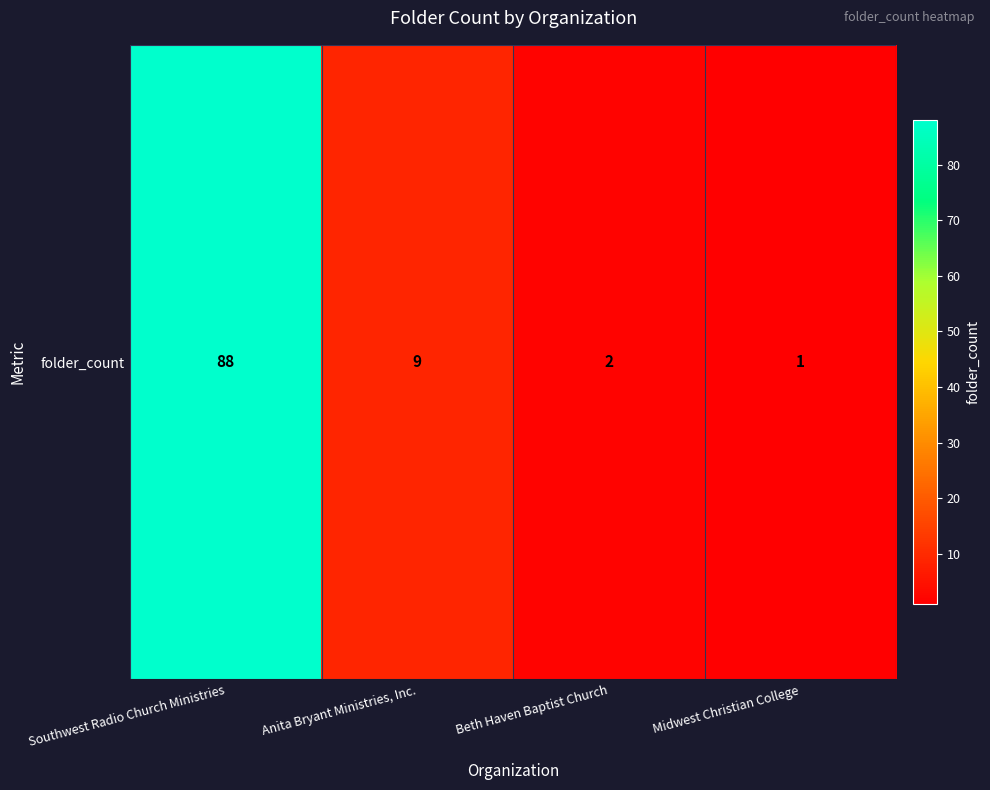

Reading right to left, extract all data points from this chart.

Midwest Christian College=1	Beth Haven Baptist Church=2	Anita Bryant Ministries, Inc.=9	Southwest Radio Church Ministries=88